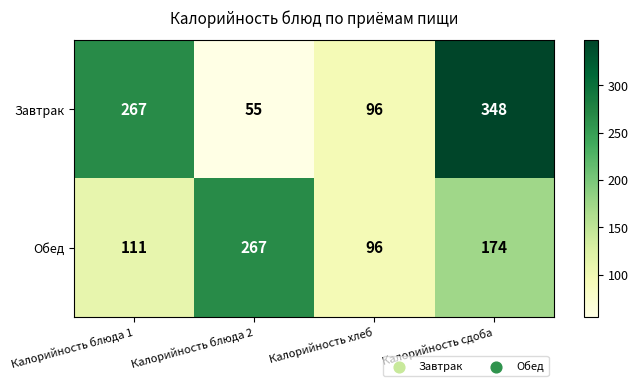

Rank the series by their average value, from lowest to highest.

Обед, Завтрак